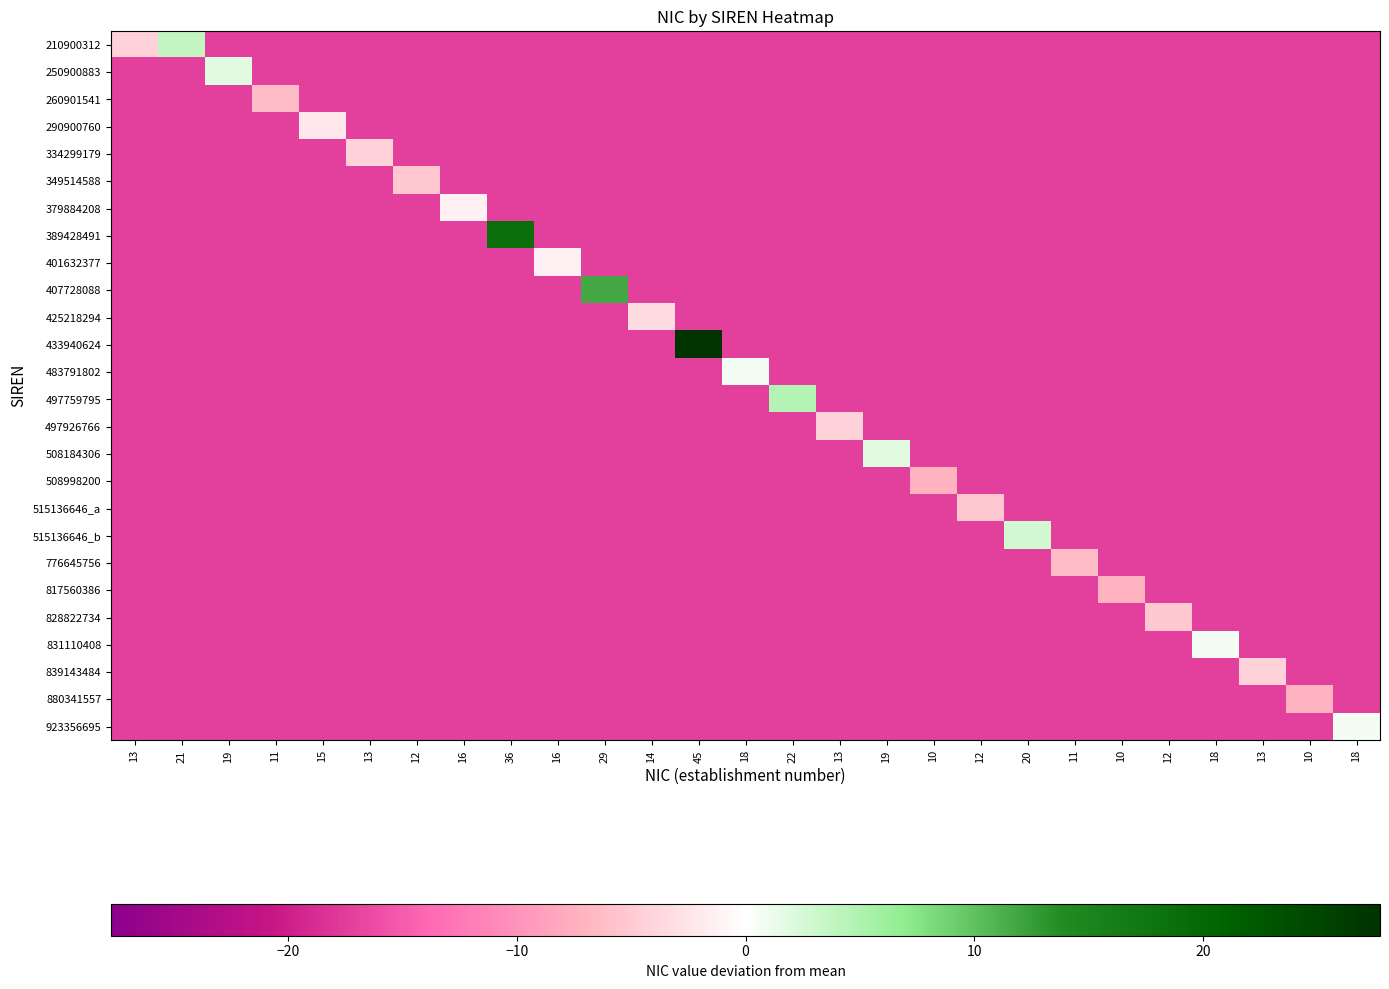

Count the number of data series in this chart.

26